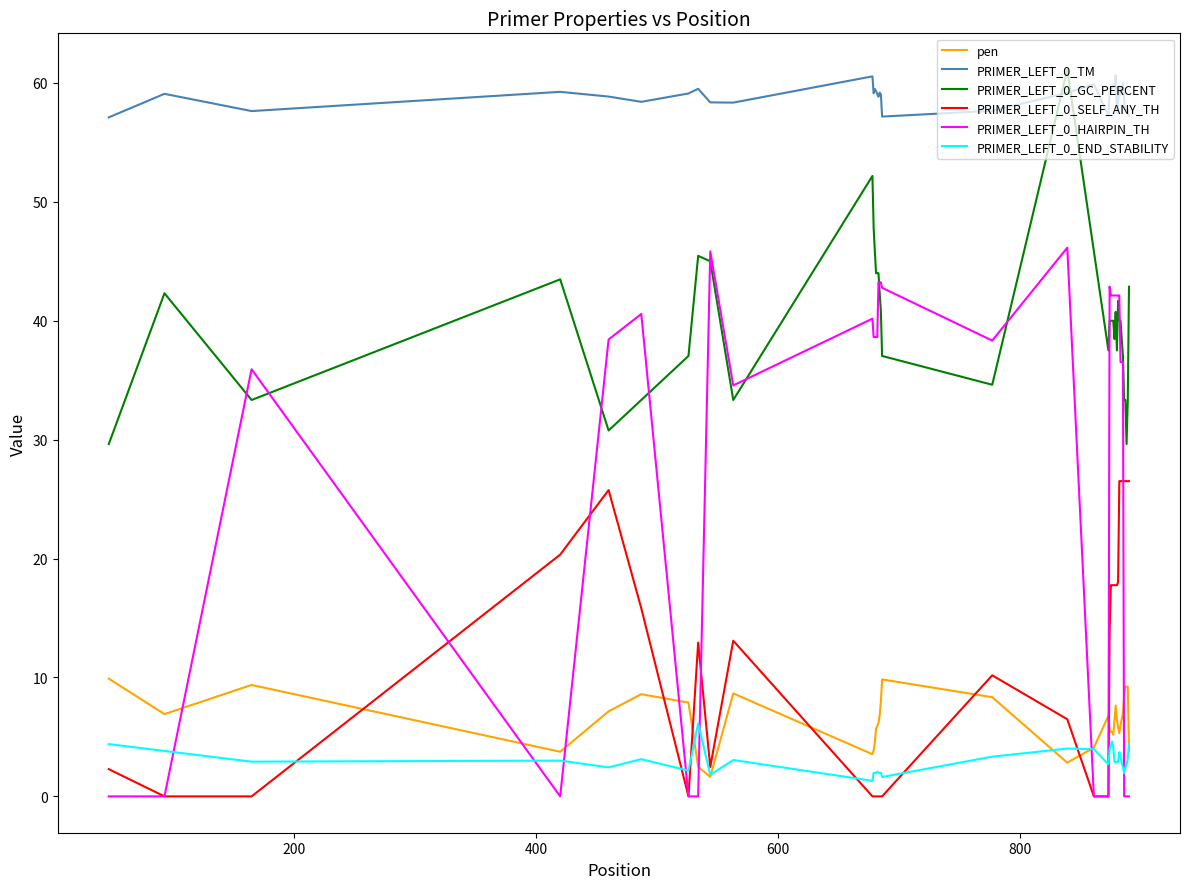

What is the average value of the PRIMER_LEFT_0_TM series?

58.8